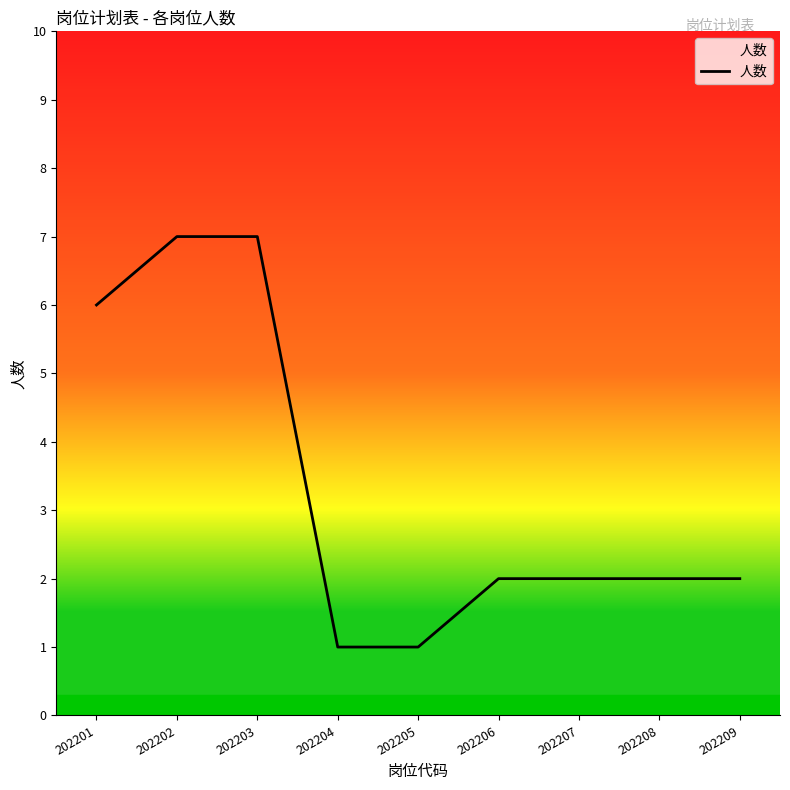

Is it true that the value at 202207 is 2?

True